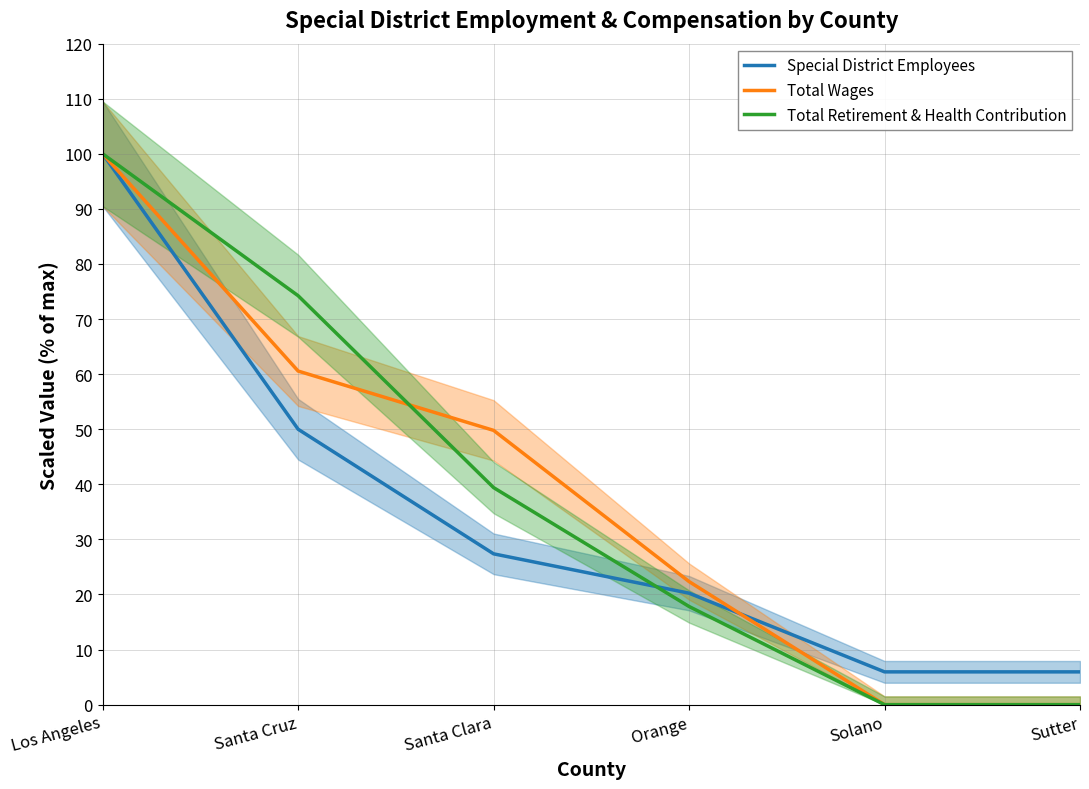

What is the label of the 3rd point from the left?

Santa Clara